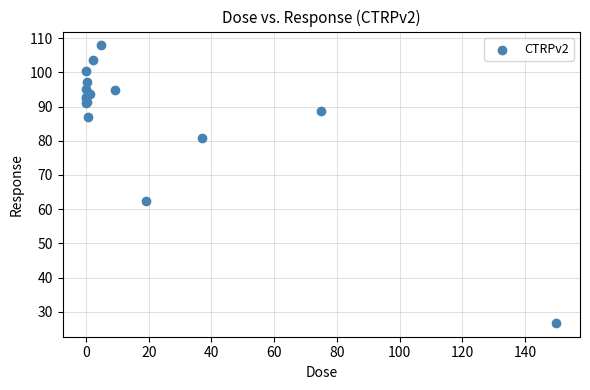

What Y value in the scatter plot is closest to 67?

62.5